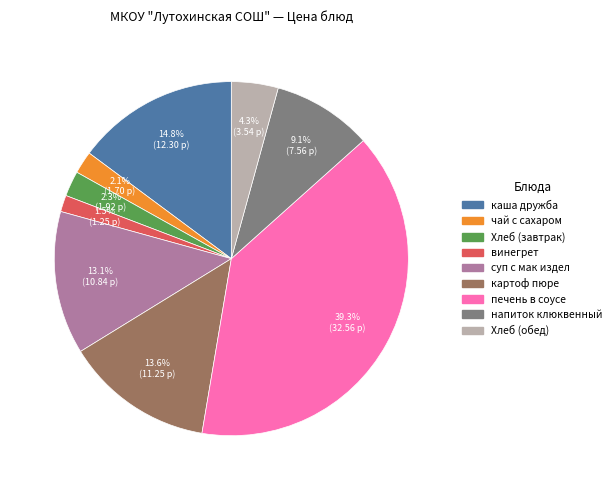

Which slice is the smallest?

винегрет